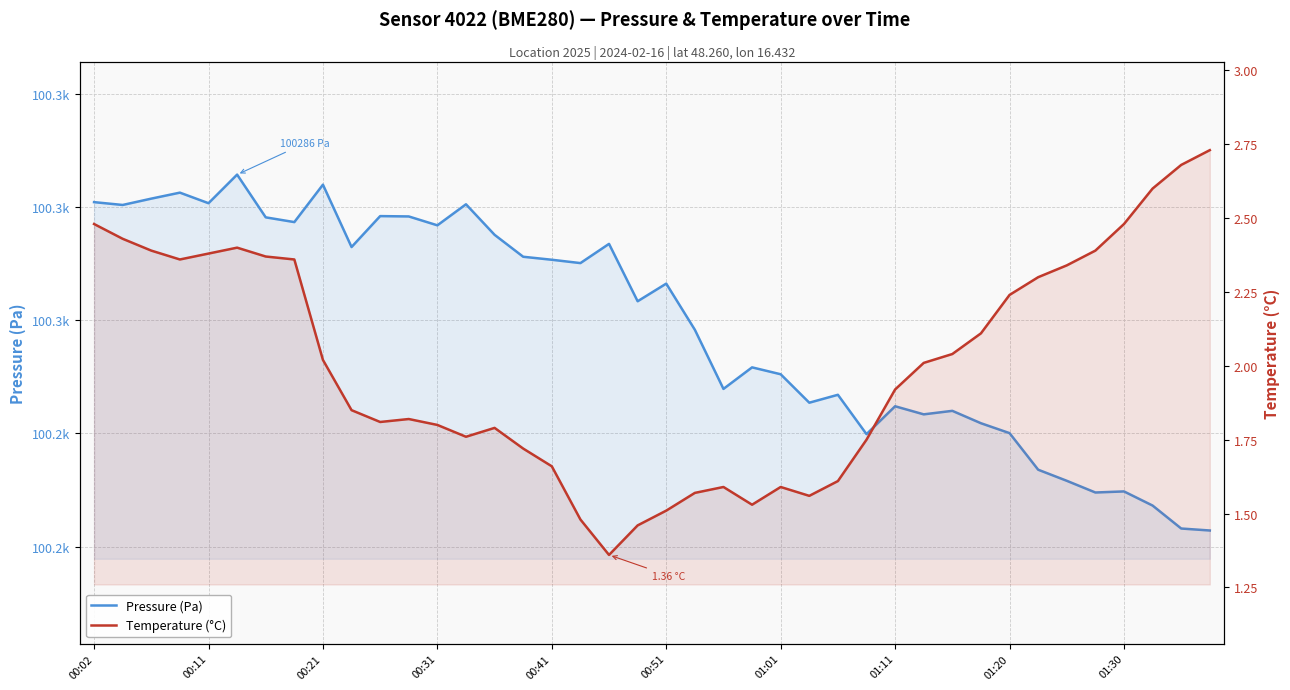

Between 00:11 and 22, which is larger?

00:11